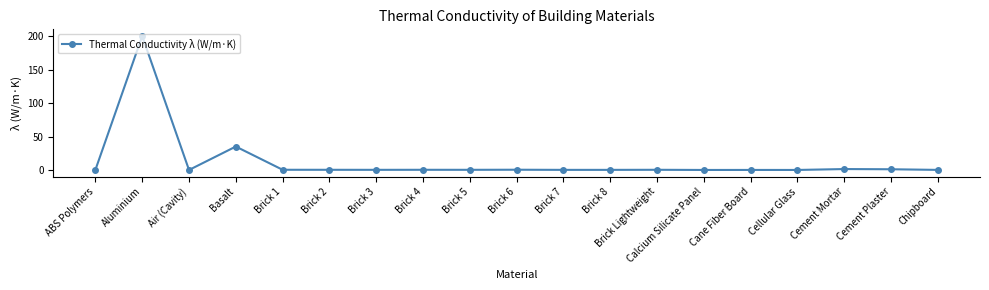

How many lines are shown in the chart?

1